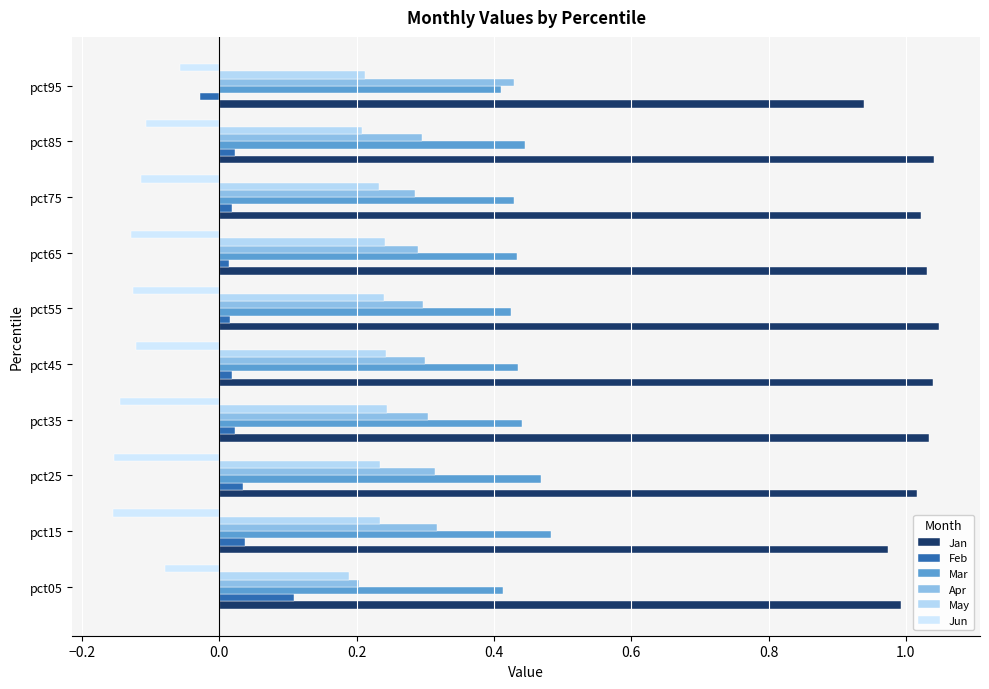

What is the sum of all Jun values?

-1.2